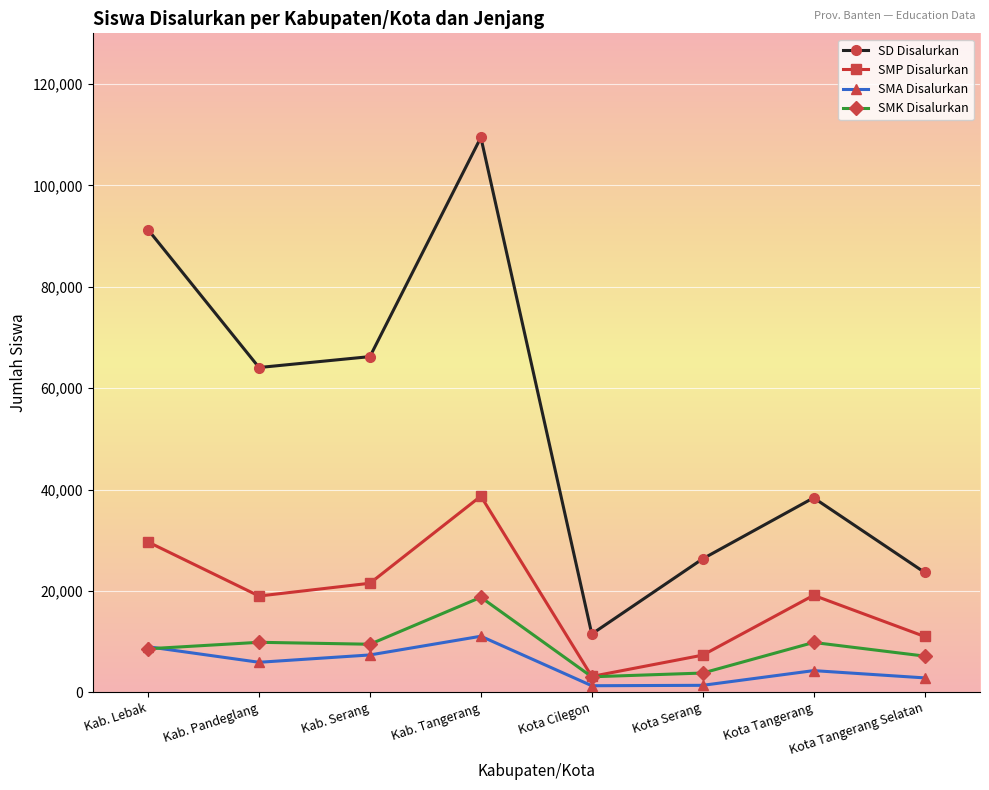

At which category is the sum across all series the highest?

Kab. Tangerang